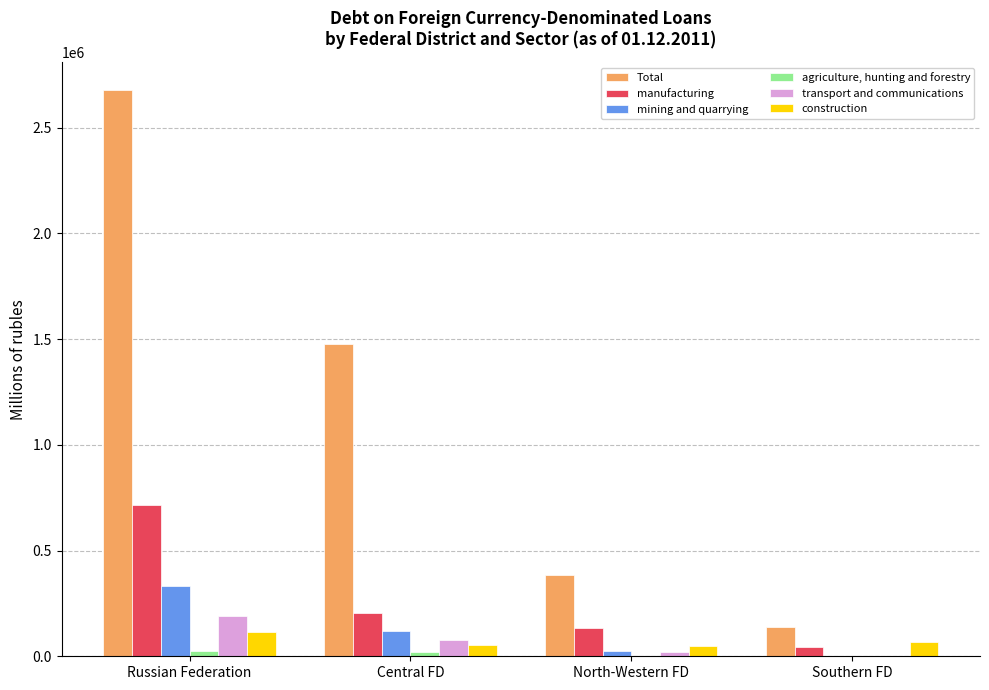

What is the approximate value of transport and communications at Southern FD, to the nearest 10?

3140